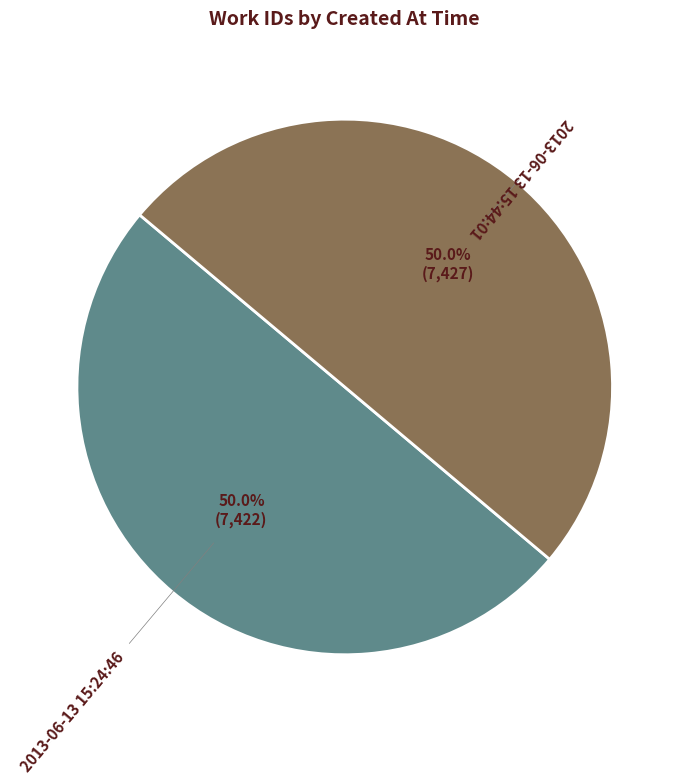

How many segments does this pie chart have?

2